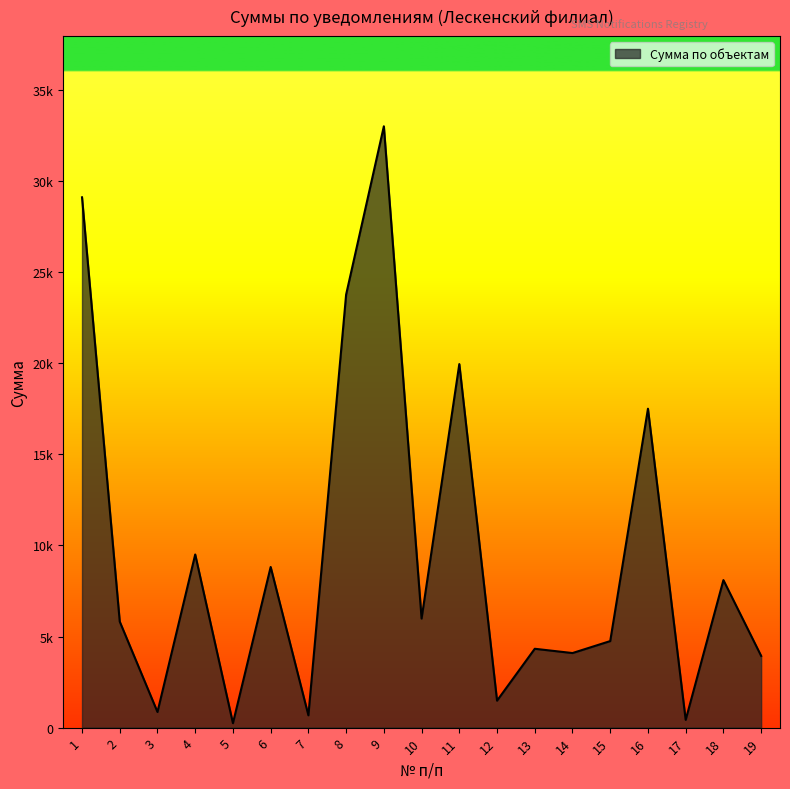

Does the chart display data point markers on the line(s)?

No